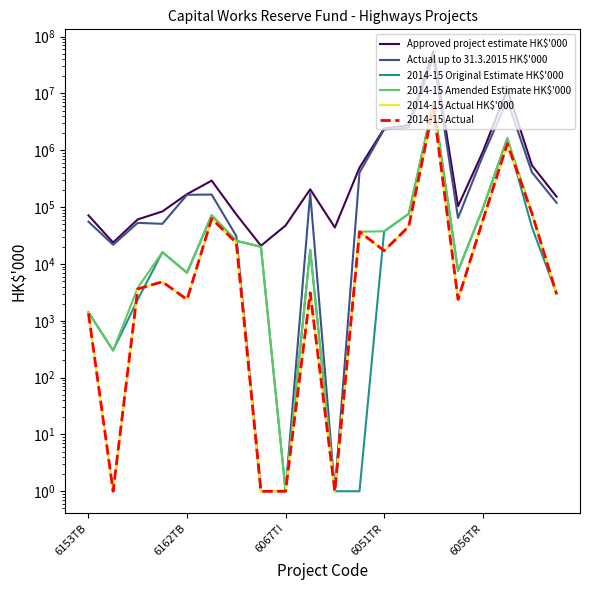

The 2014-15 Original Estimate HK$'000 series shows 56827 at 6051TR. True or false?

False